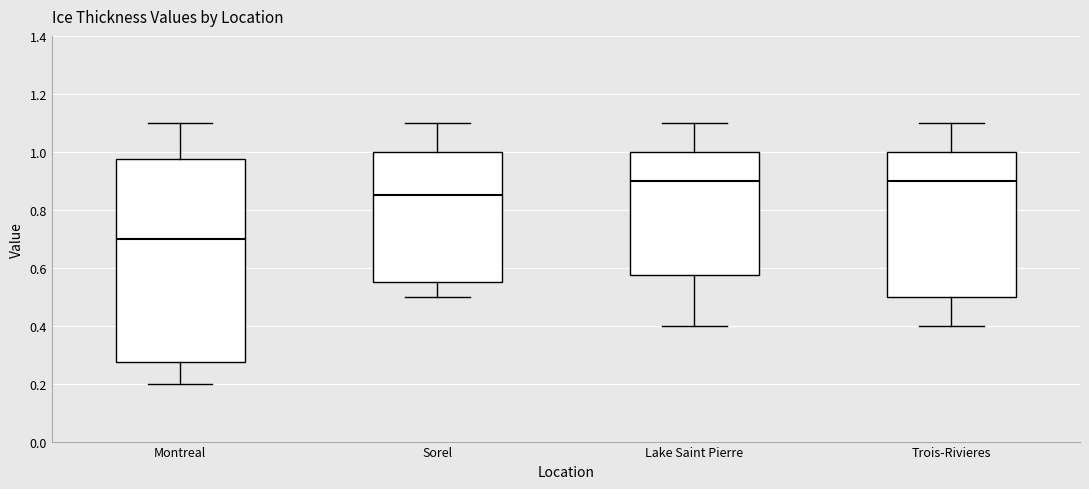

Reading left to right, read every box against the y-axis: the position of its median line, the range the box covers, and the ends of its whiskers. The values are not printed on the chart, so give them approximately, as read against the axis.

Montreal: median 0.70, box 0.28 to 0.98, whiskers 0.20 to 1.10
Sorel: median 0.86, box 0.56 to 1.00, whiskers 0.50 to 1.10
Lake Saint Pierre: median 0.90, box 0.58 to 1.00, whiskers 0.40 to 1.10
Trois-Rivieres: median 0.90, box 0.50 to 1.00, whiskers 0.40 to 1.10